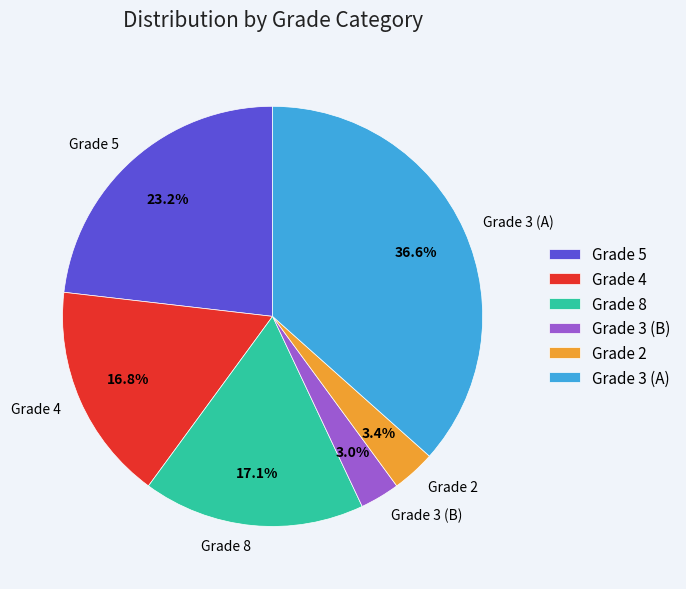

What is the largest slice in the pie chart?

Grade 3 (A)